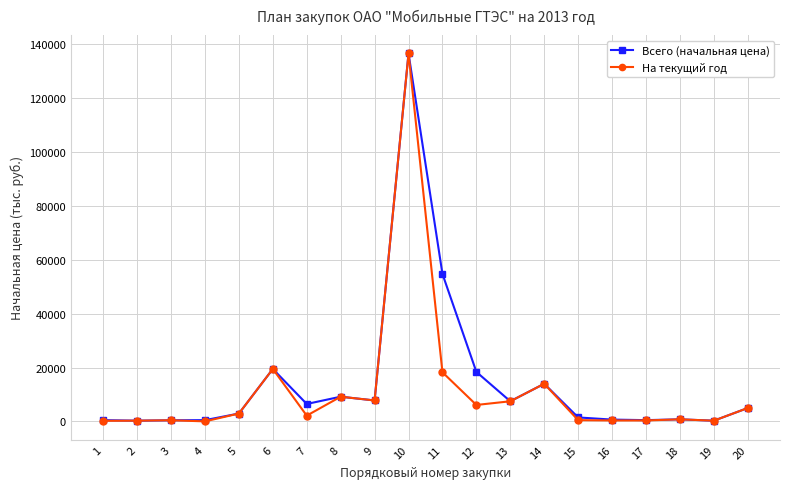

What is the average value of the Всего (начальная цена) series?

14388.8